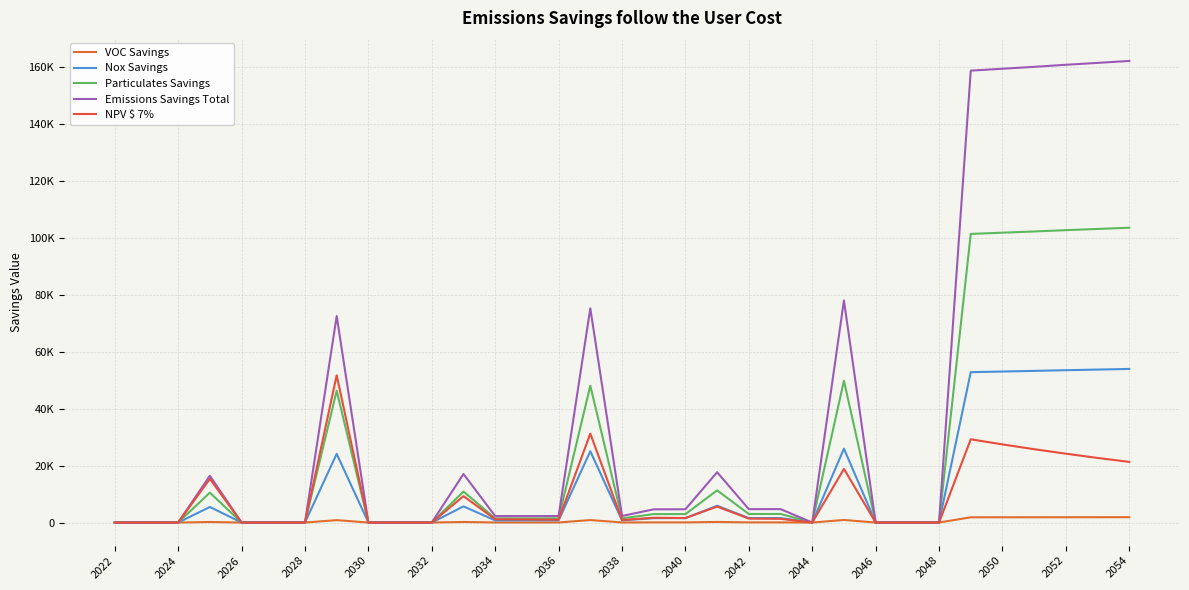

Does the chart have visible grid lines?

Yes